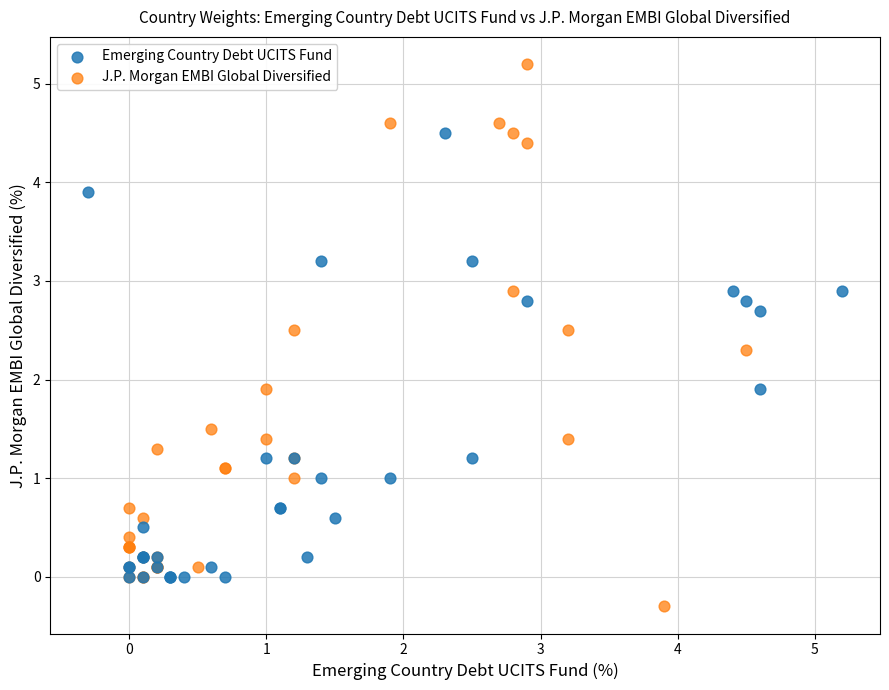

Which series contains the highest Y value?

J.P. Morgan EMBI Global Diversified